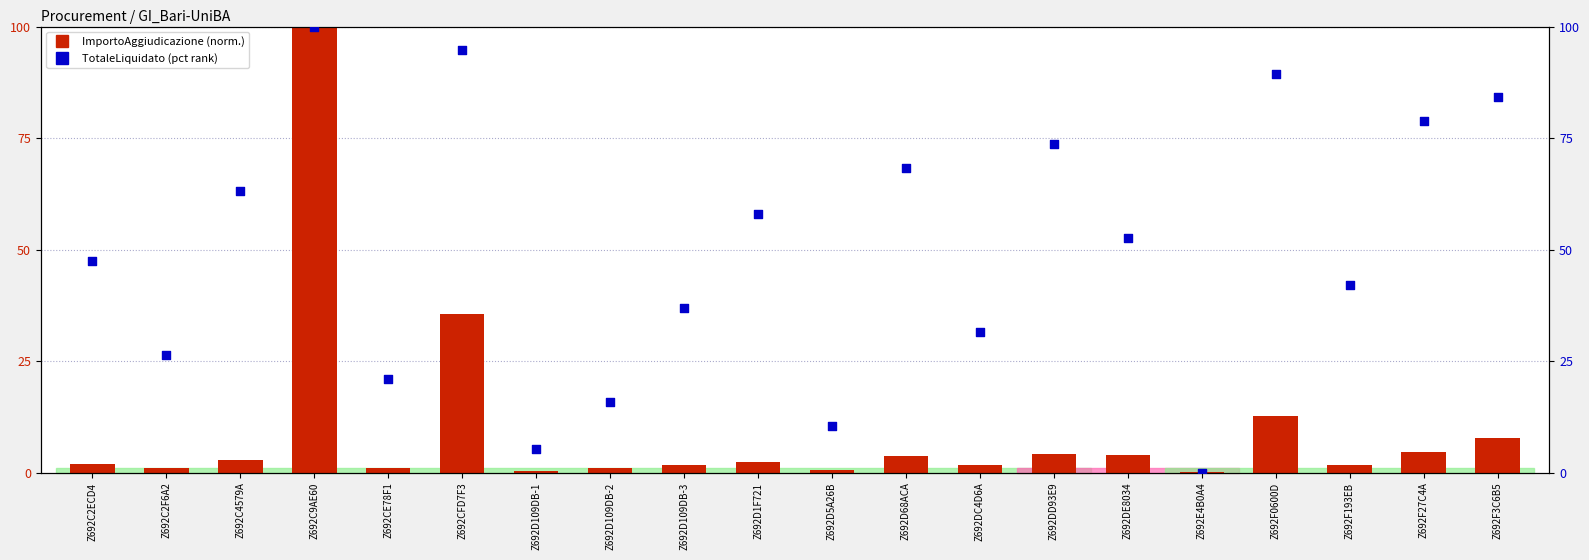

Which series reaches the maximum Y coordinate?

ImportoAggiudicazione